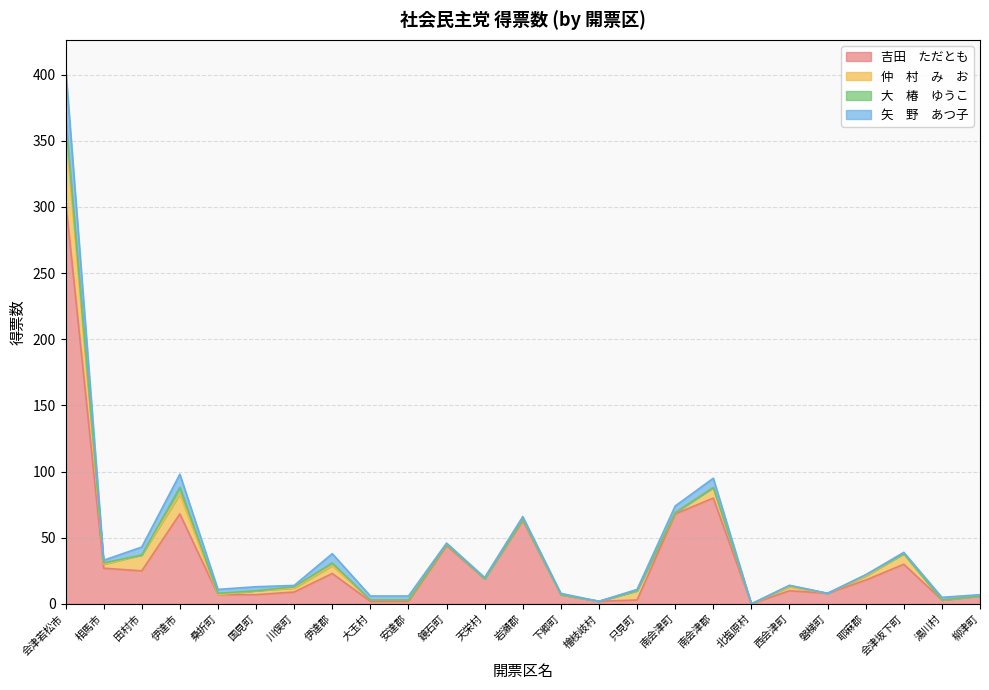

Between 岩瀬郡 and 桑折町, which is larger?

岩瀬郡